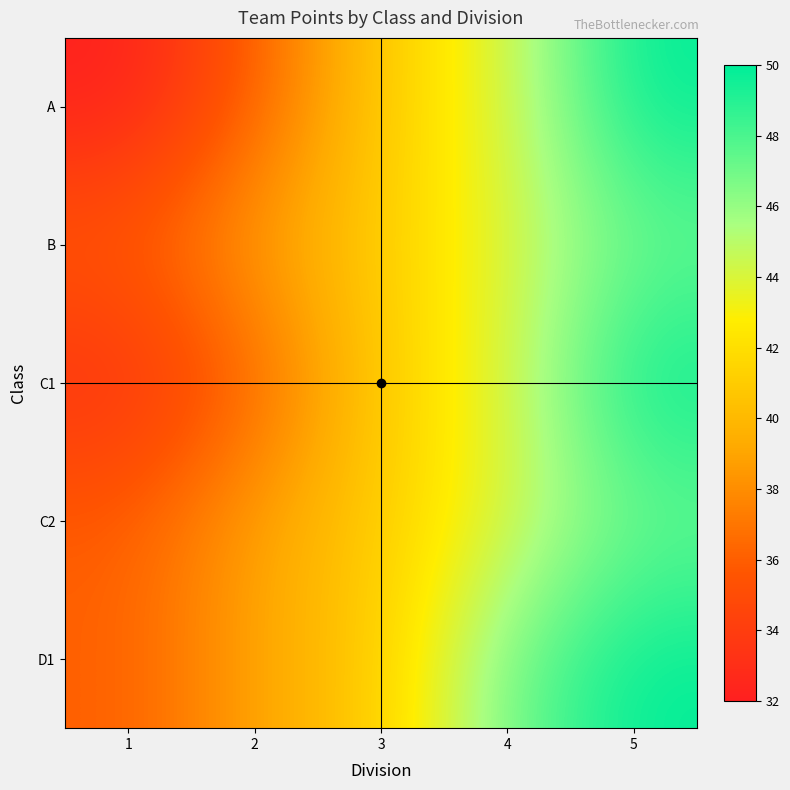

Reading left to right, what are all the values shown in this chart?

A: 1=32	2=36	3=41	4=44	5=50
B: 1=36	2=39	3=41	4=44	5=47
C1: 1=33	2=36	3=41	4=44	5=50
C2: 1=36	2=39	3=41	4=44	5=47
D1: 1=36	2=39	3=41	4=47	5=50